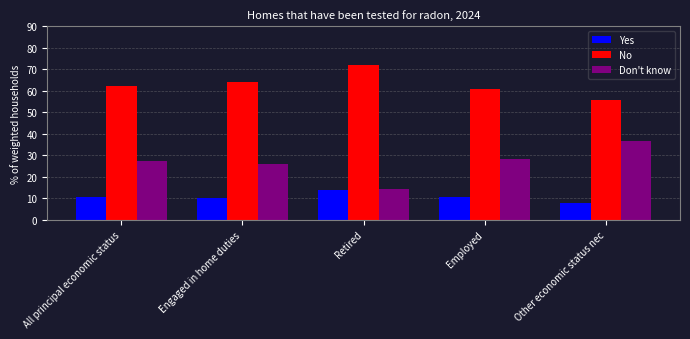

What position from the left is All principal economic status?

1